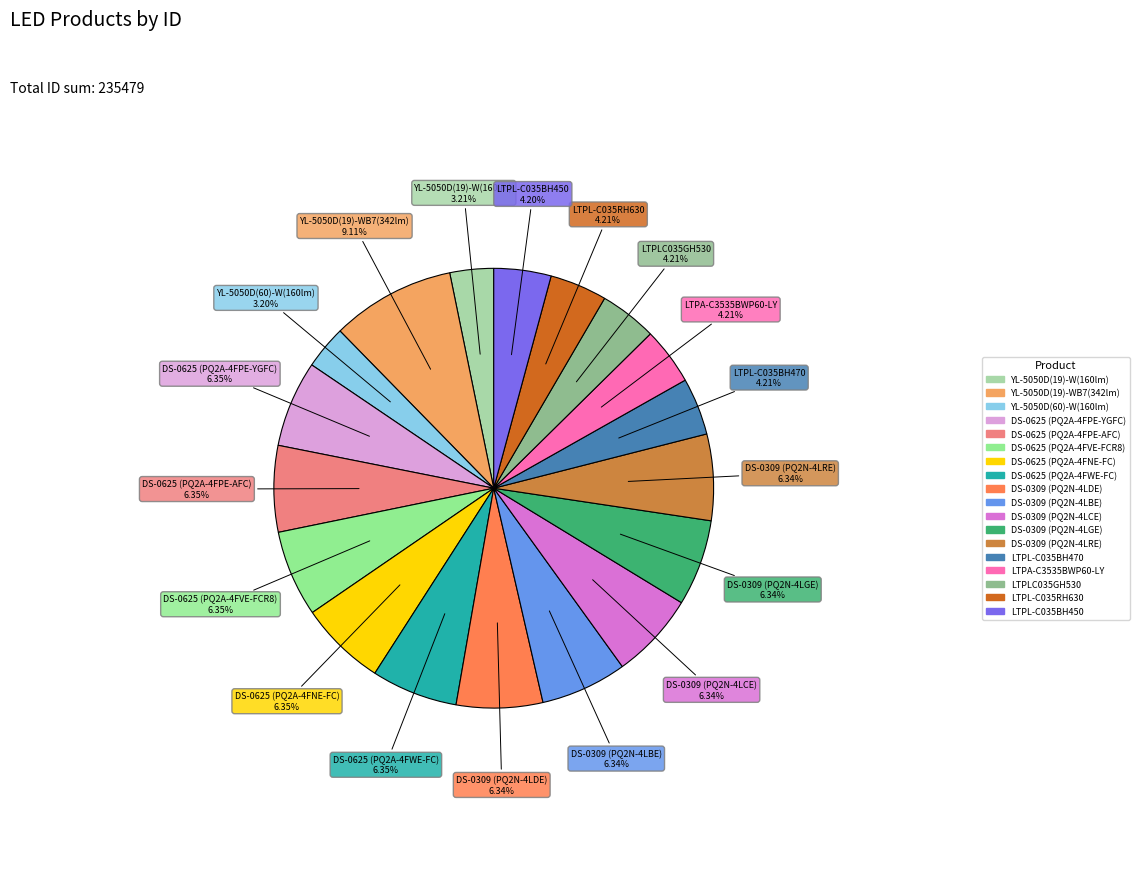

Combined, do DS-0309 (PQ2N-4LDE) and DS-0625 (PQ2A-4FWE-FC) account for over 50%?

No